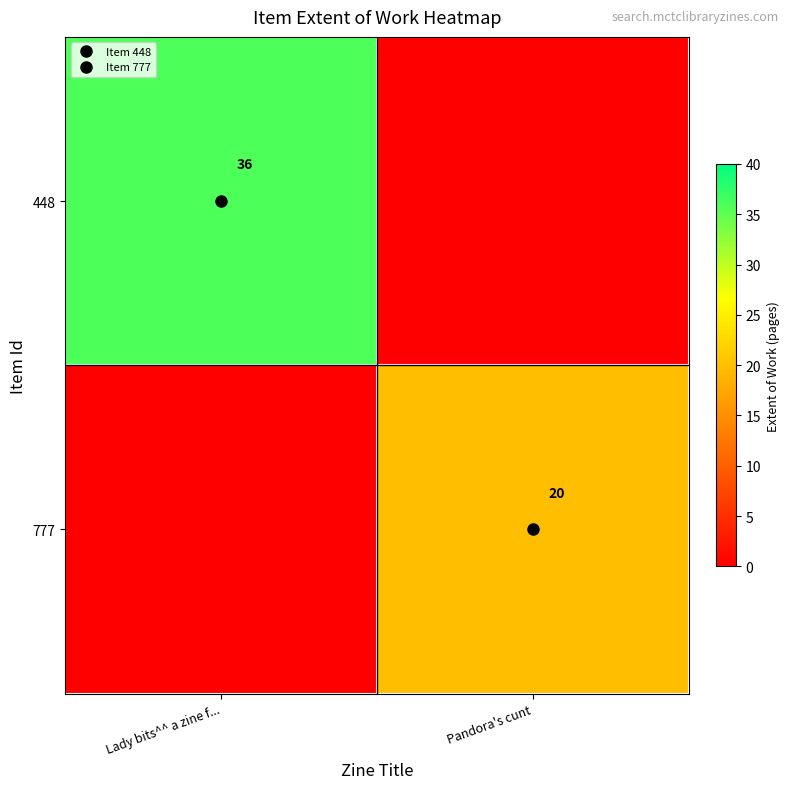

What is the spread (max minus min) of values at Lady bits^^ a zine f...?

36